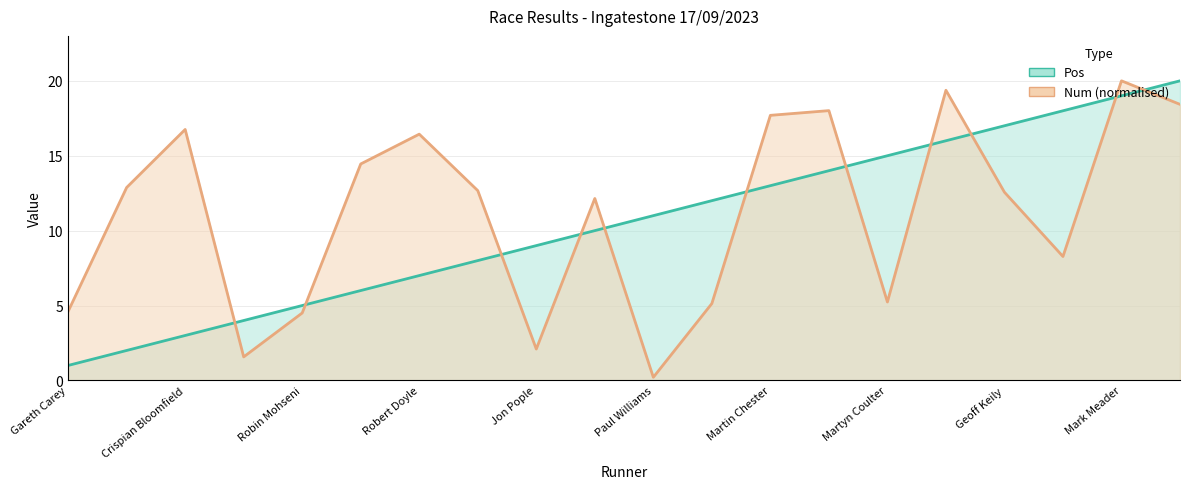

True or false: Pos has a value of 20.8 at Martin Westley.

False